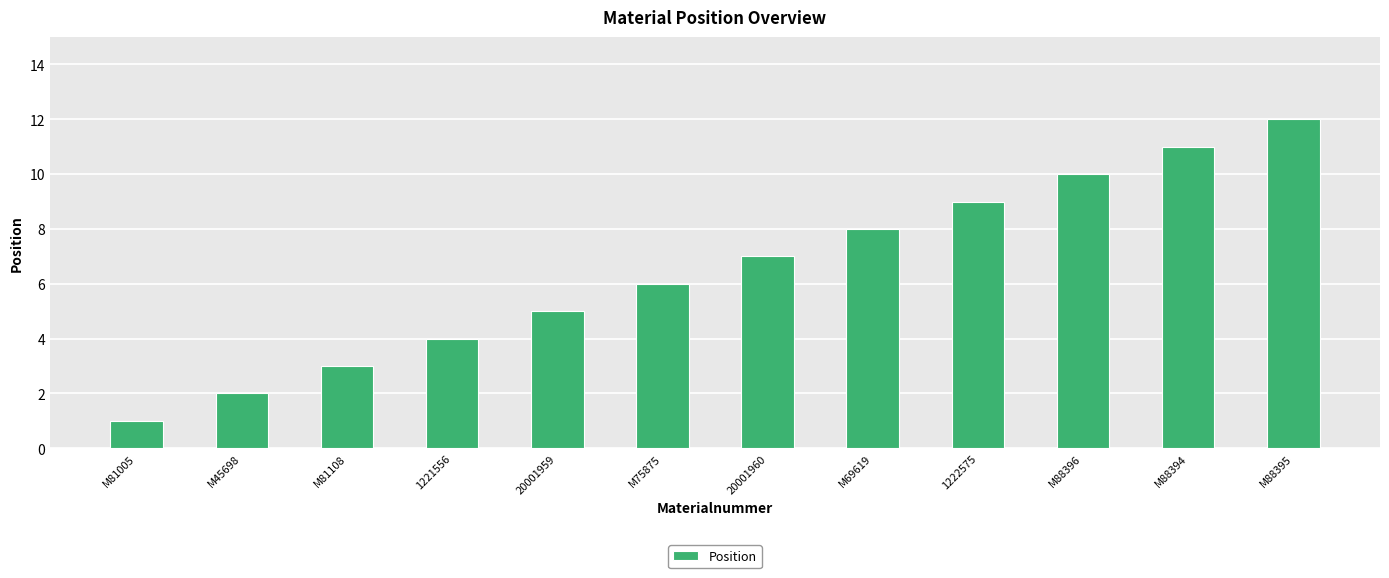

What is the label of the 12th bar from the right?

M81005